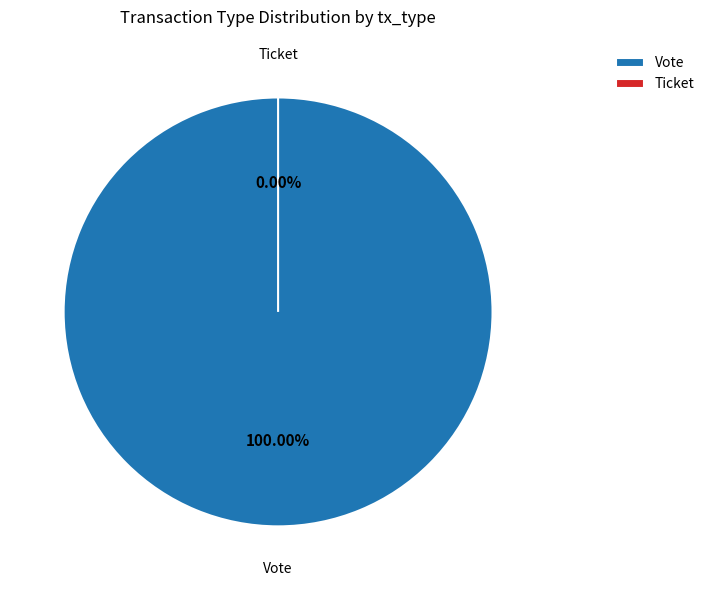

Is it true that Vote is 99% of the pie?

False